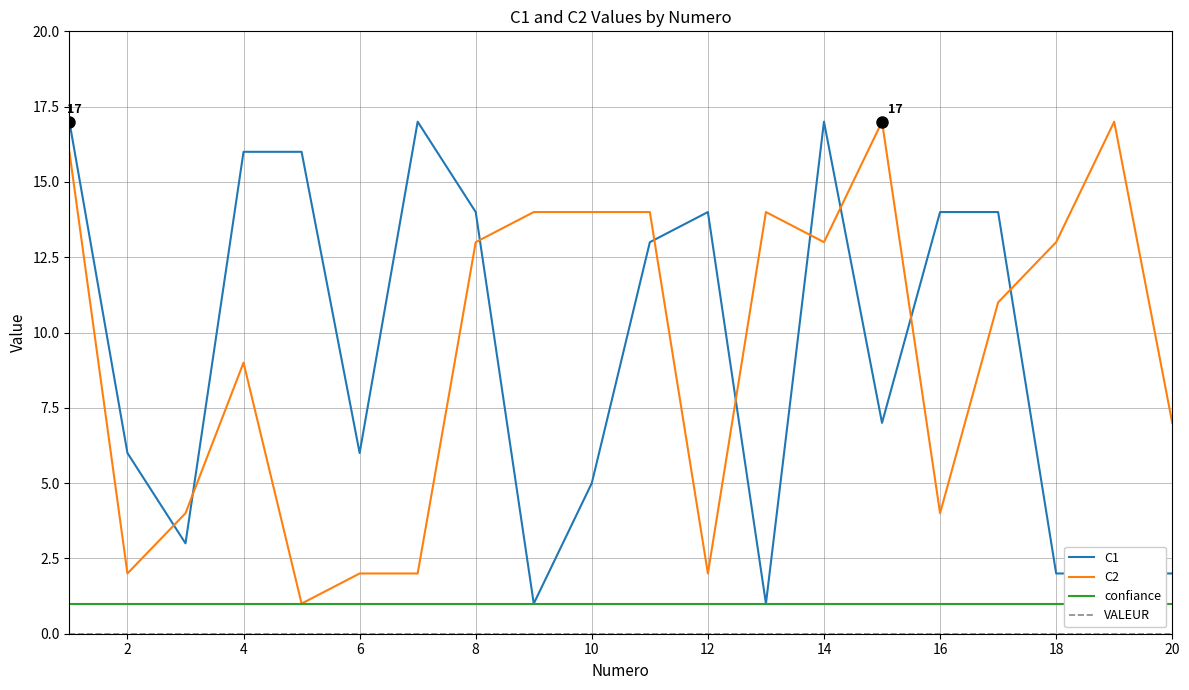

What is the maximum value shown in the chart?

17